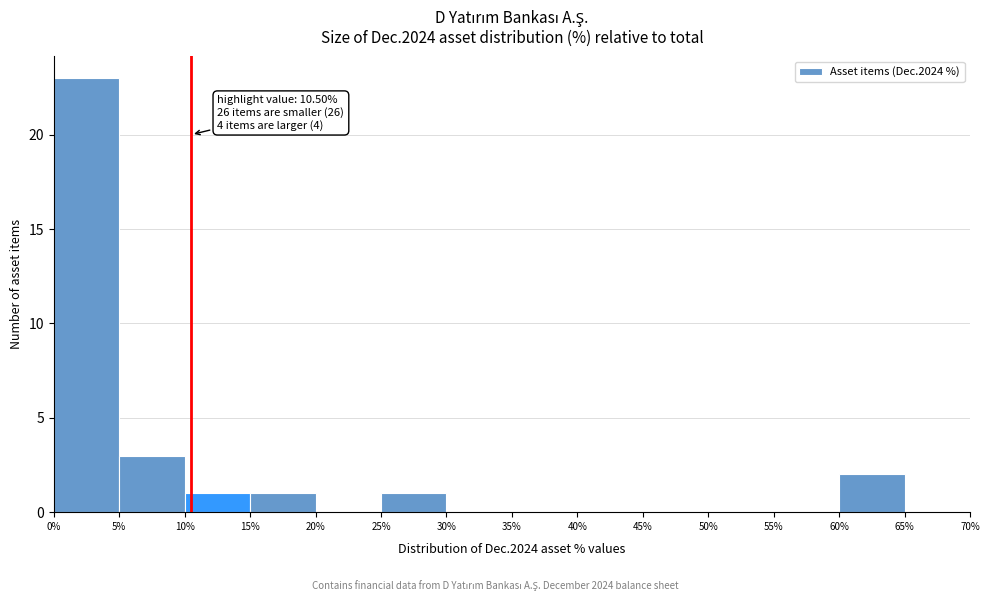

Which range on the x-axis has the tallest bar?

0% to 5%